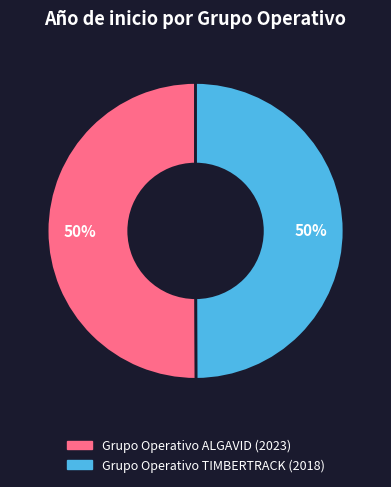

What is the ratio of the value at Grupo Operativo ALGAVID (2023) to the value at Grupo Operativo TIMBERTRACK (2018)?

1.0